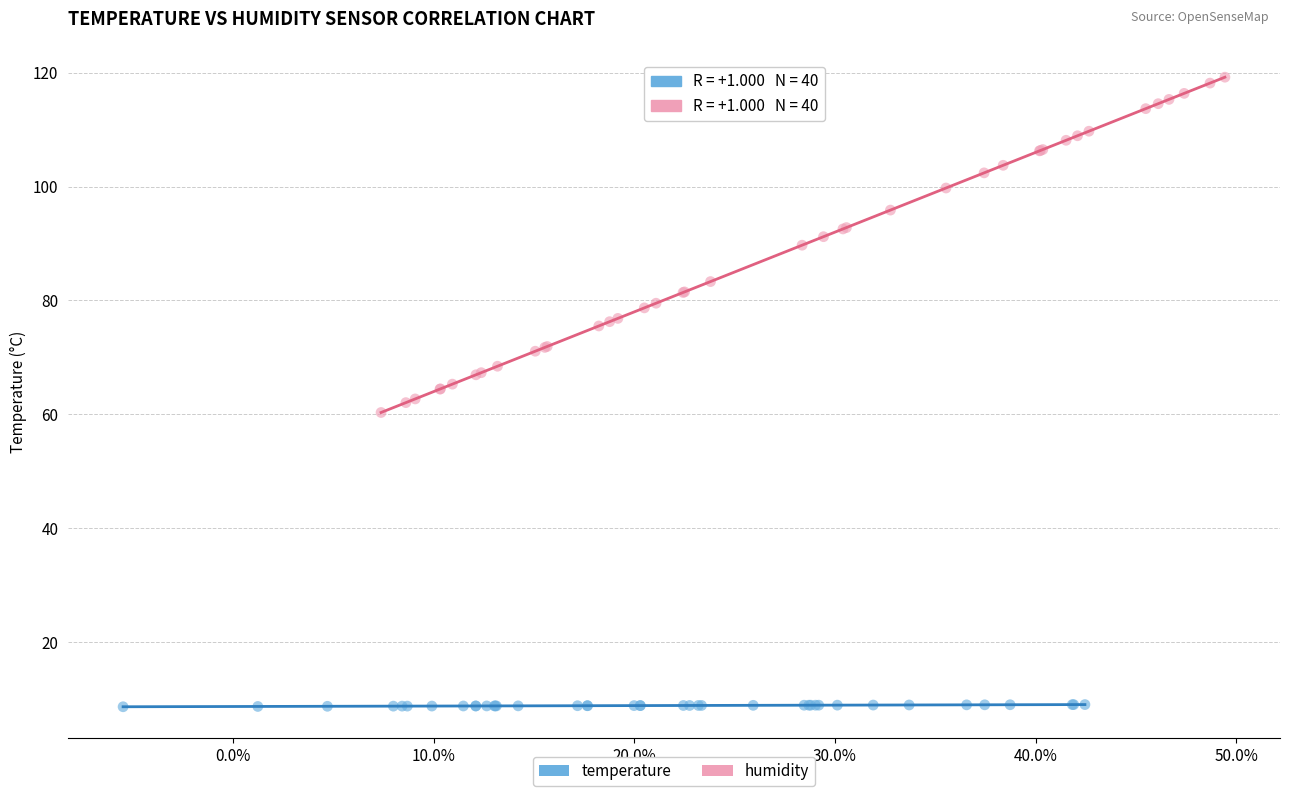

Which series contains the lowest Y value?

temperature